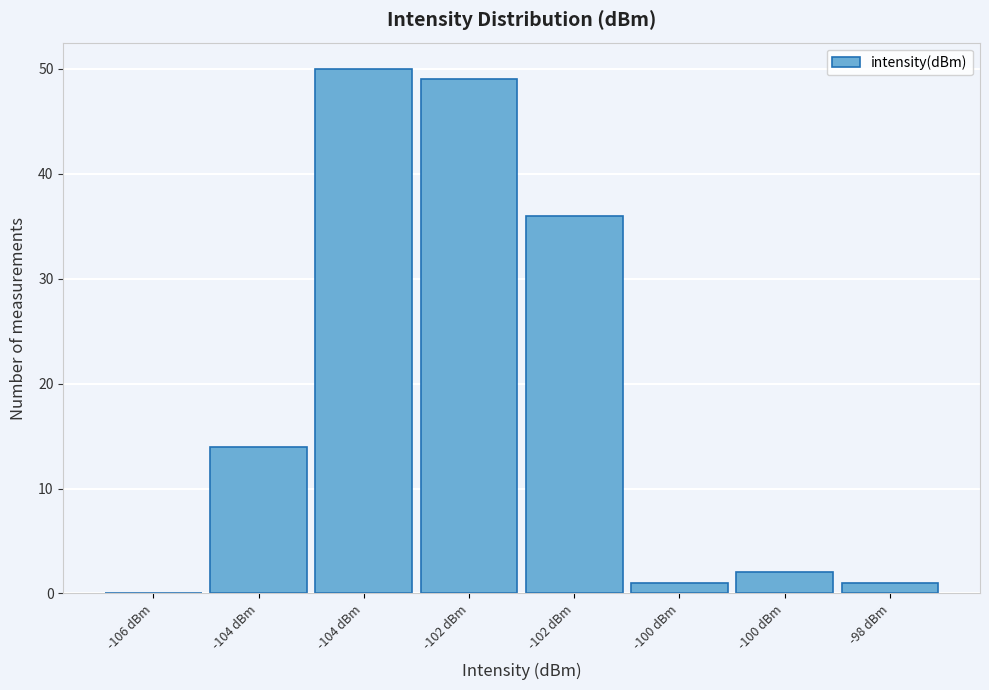

How many series are shown in this chart?

1